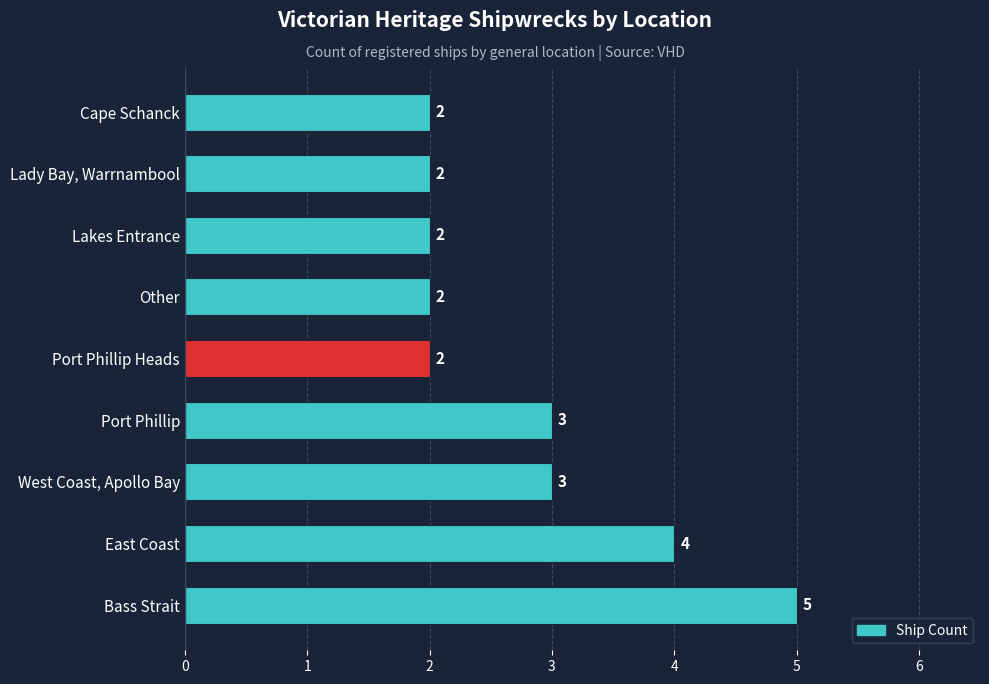

What is the maximum value shown in the chart?

5